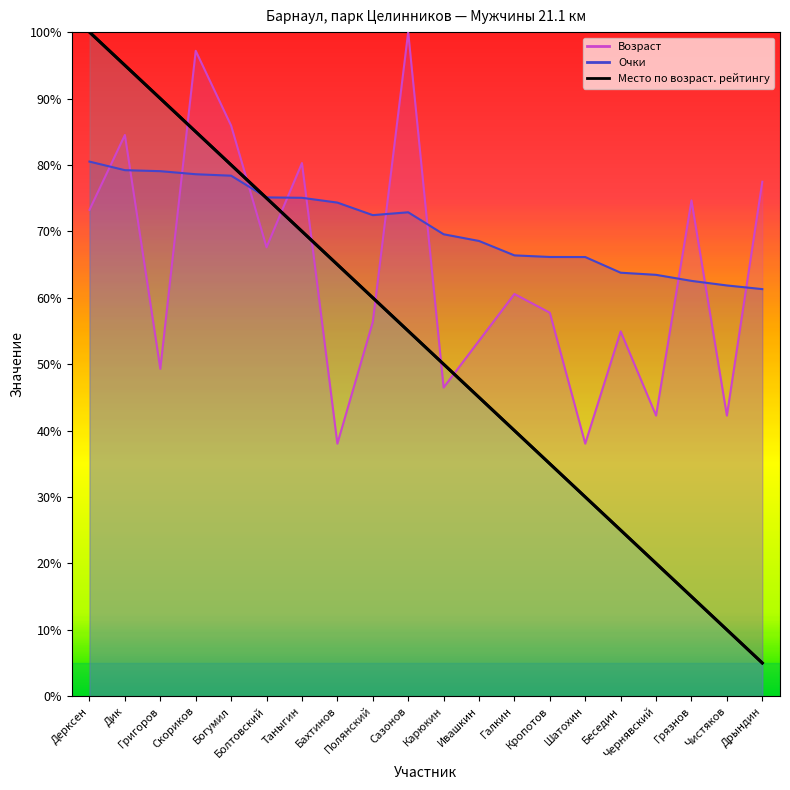

How many interior local peaks does the Очки series have?

1